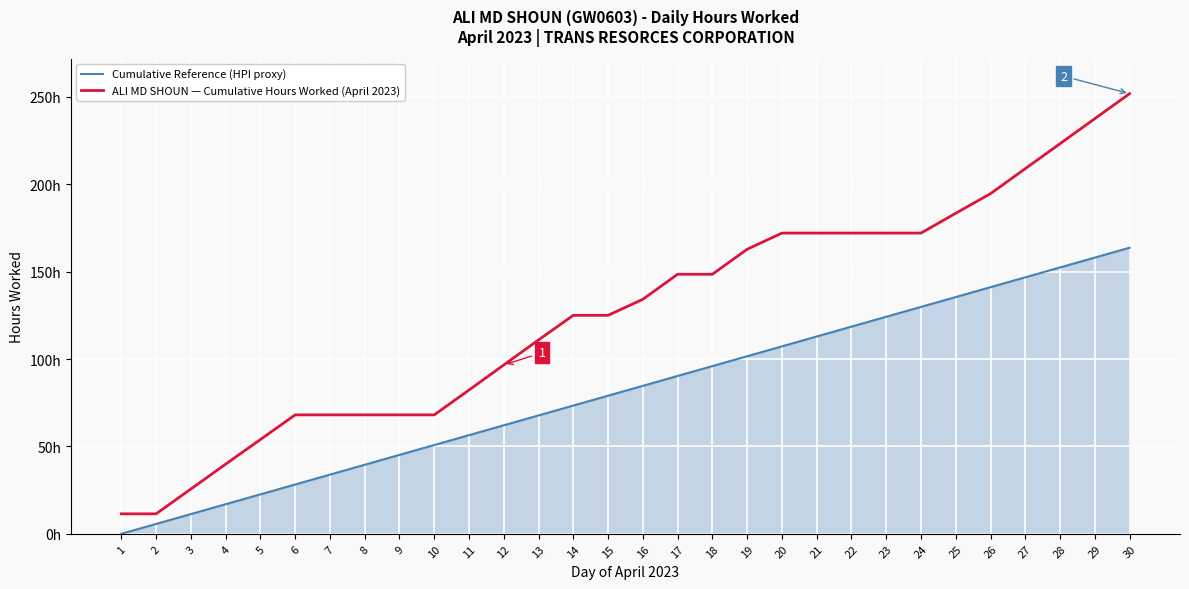

List the series in order of their peak value, highest first.

ALI MD SHOUN — Cumulative Hours Worked (April 2023), Cumulative Reference (HPI proxy)